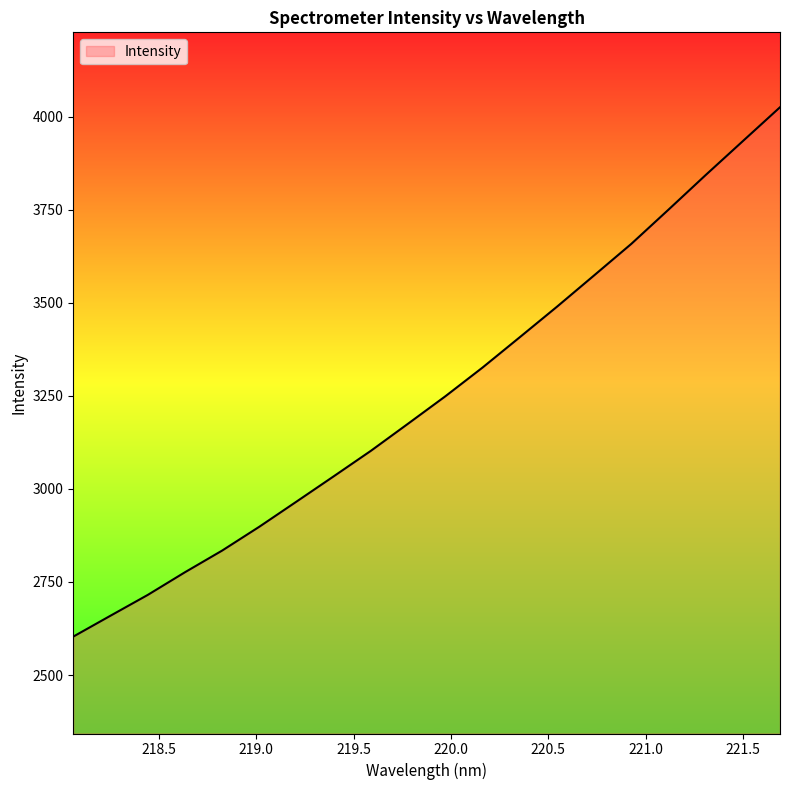

How many lines are shown in the chart?

1